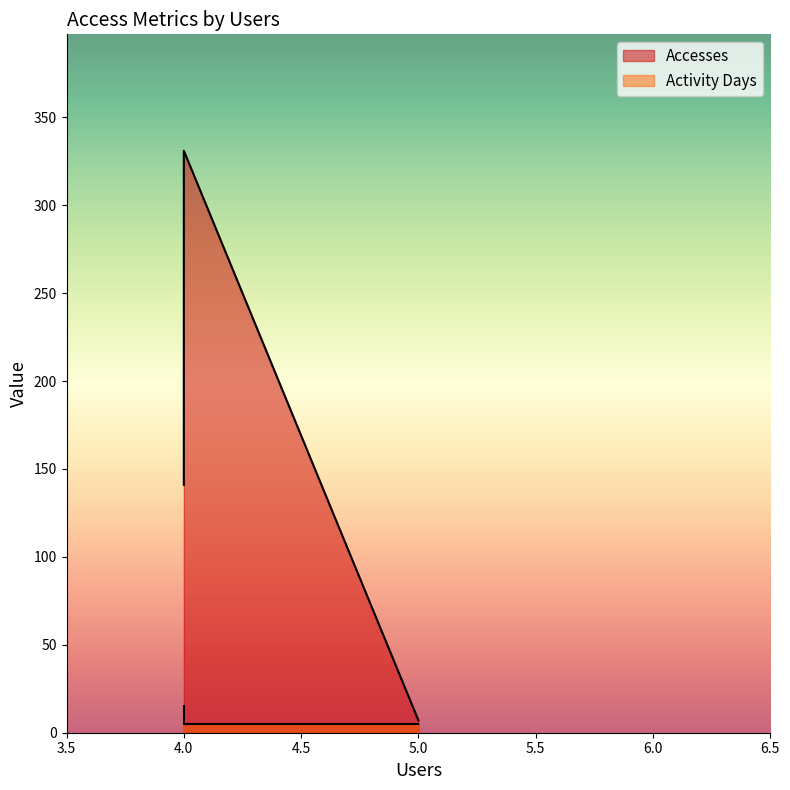

At how many categories does at least one series exceed 201?

1